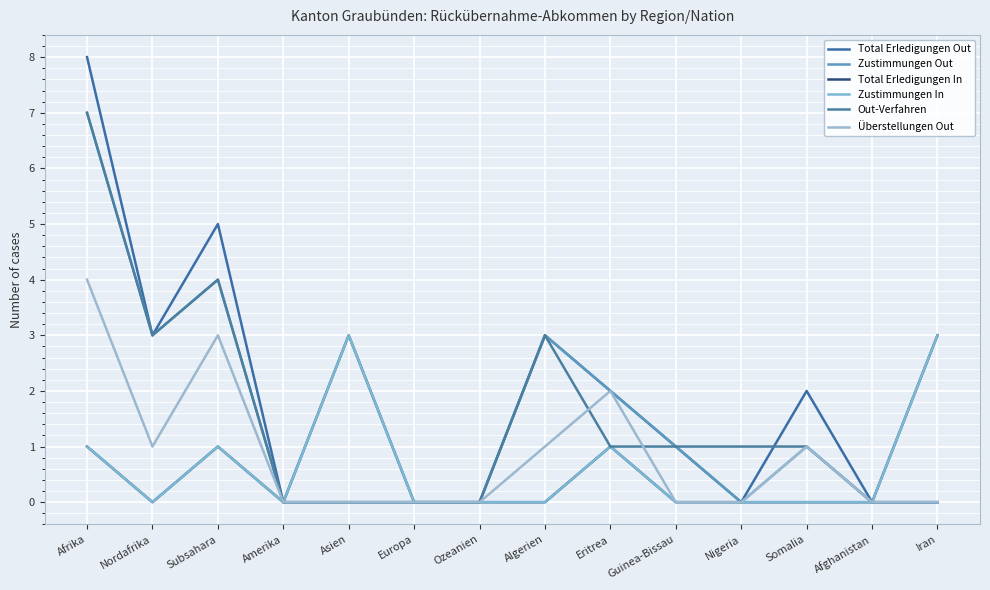

Does the chart have visible grid lines?

Yes